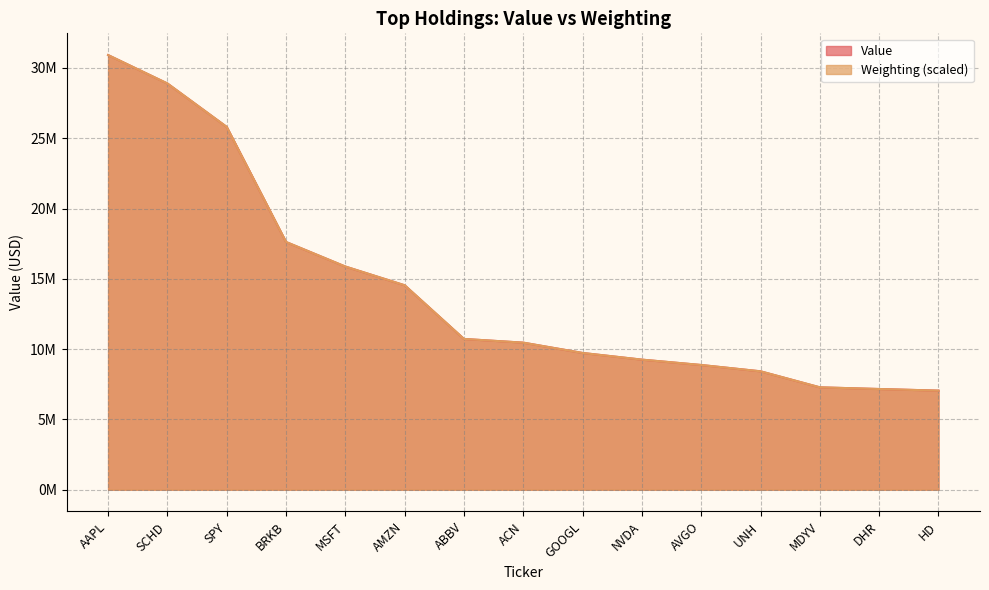

Where does the Value series first go above 10463000?

AAPL